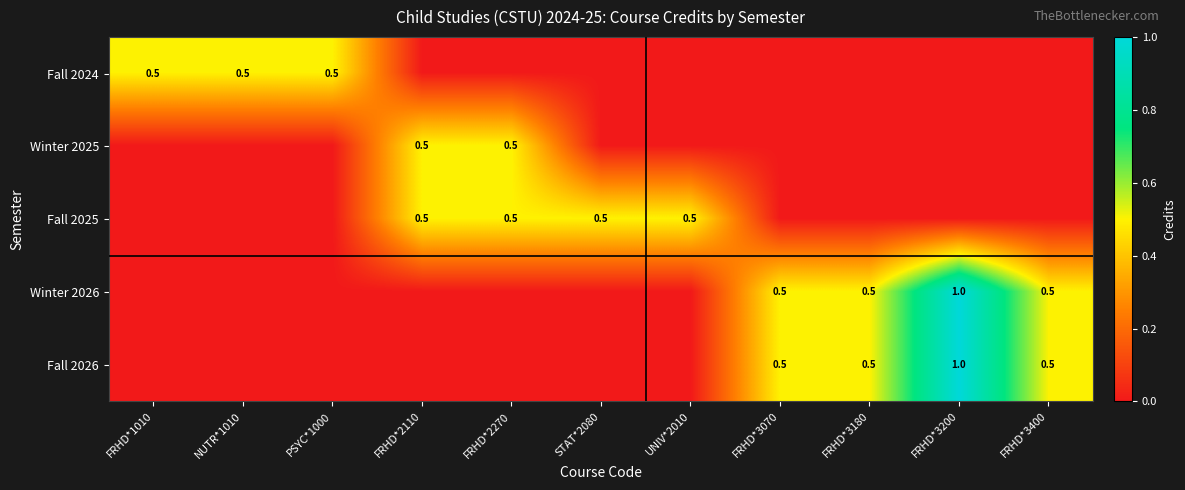

Is it true that Fall 2026 equals 0.4 at FRHD*3200?

False